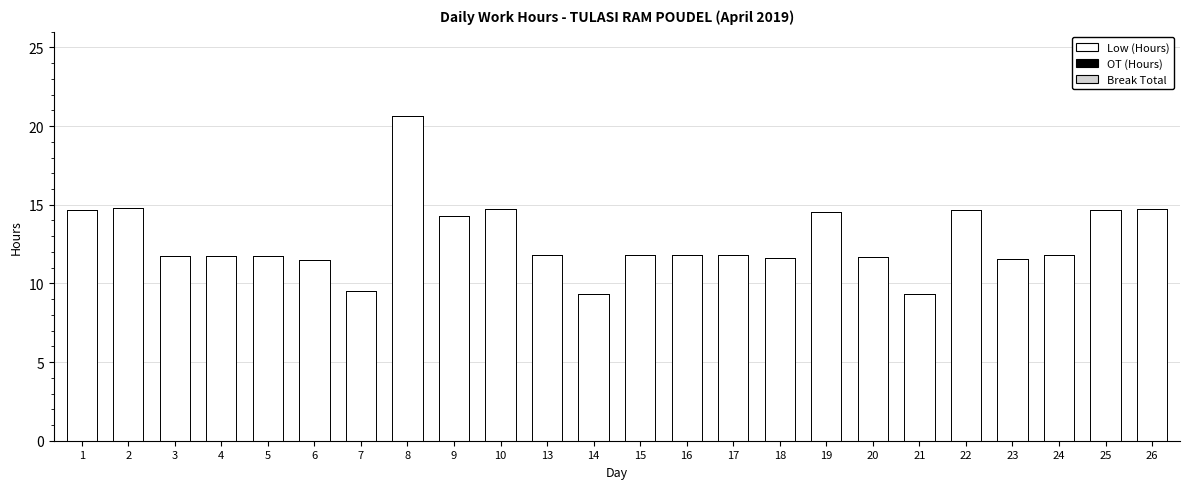

Approximately how many times larger is the value at 18 compared to 9?

0.8